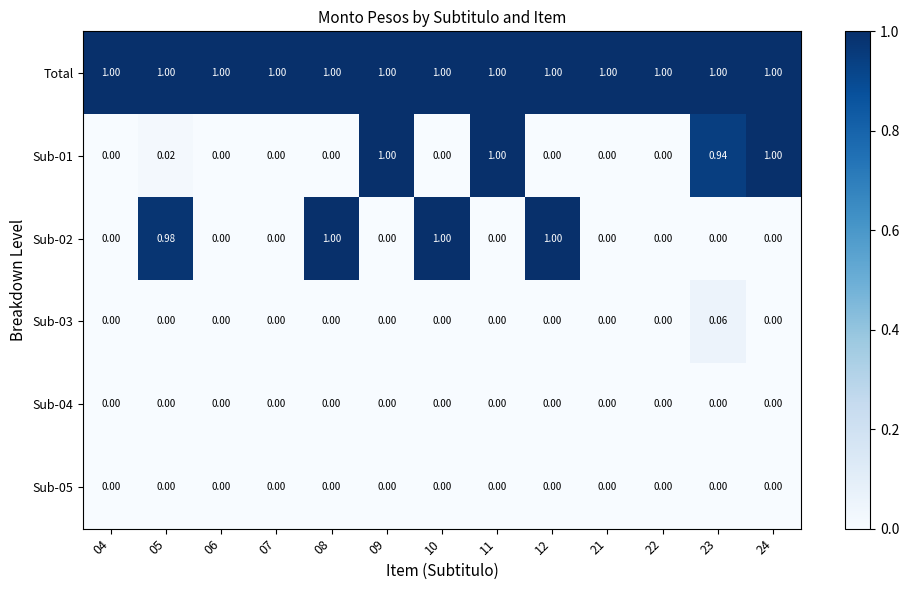

At which category does the chart reach its minimum across all series?

04